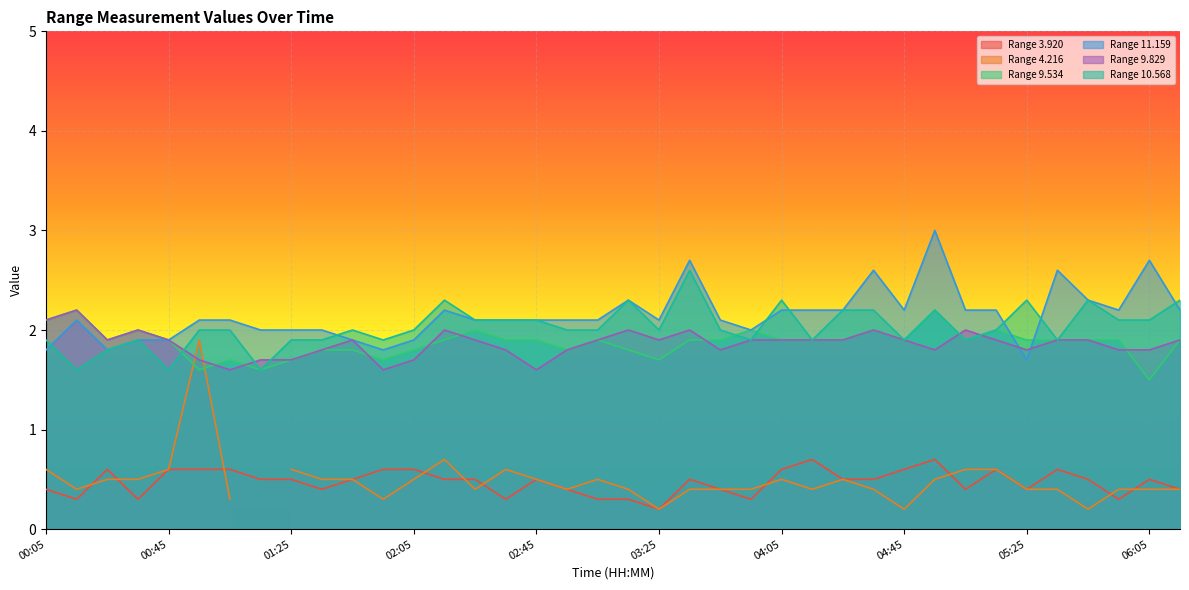

Is it true that 3.920 equals 1.0 at 02:05?

False